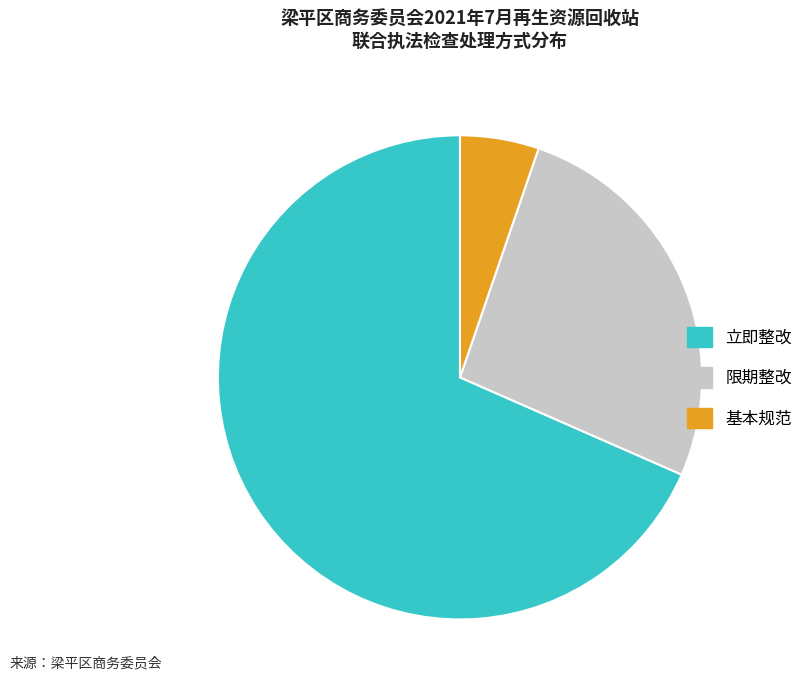

Rank the categories by value from lowest to highest.

基本规范, 限期整改, 立即整改